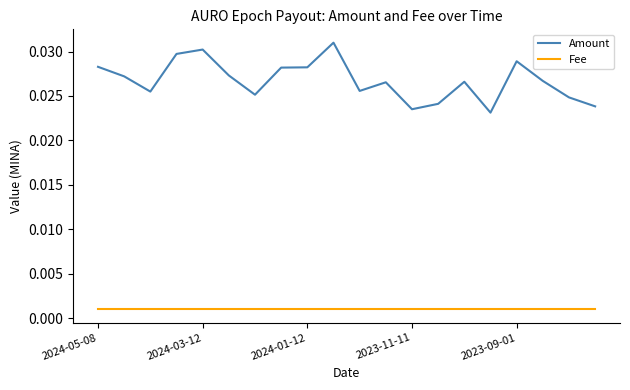

Does the chart have visible grid lines?

No